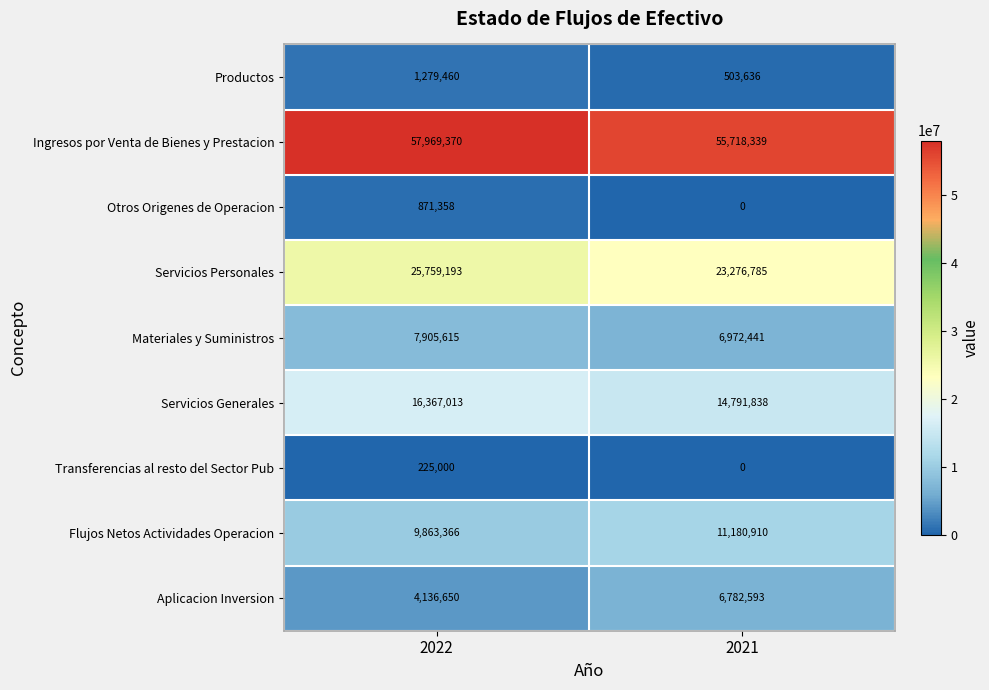

What is the difference between the Ingresos por Venta de Bienes y Prestacion values at 2022 and 2021?

2251031